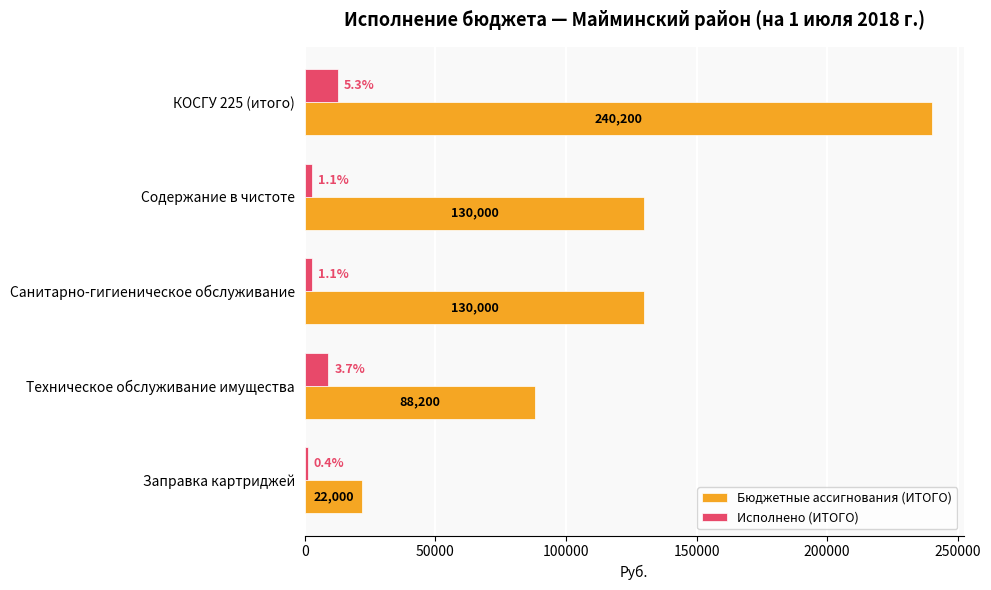

At which label is Исполнено (ИТОГО) closest to 6841?

Техническое обслуживание имущества